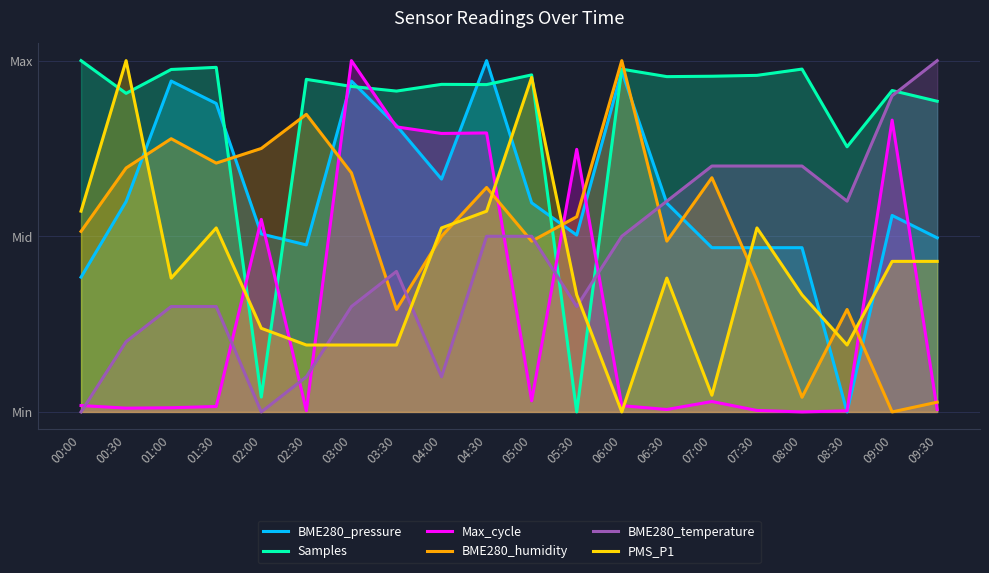

Between 05:30 and 00:00, which is larger?

05:30